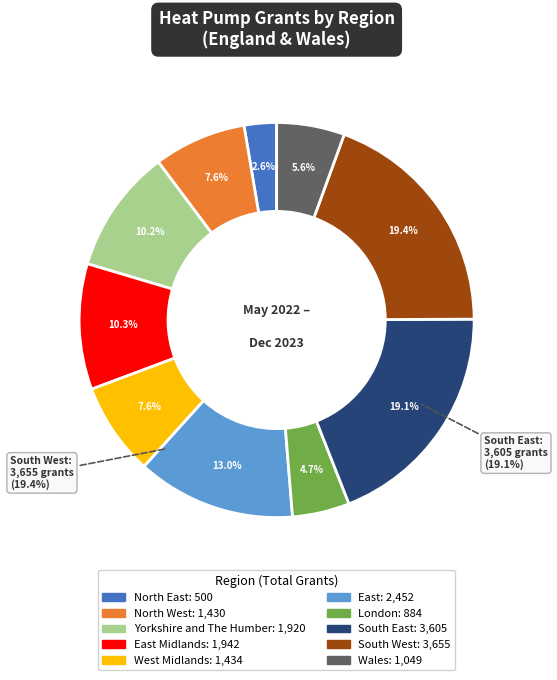

To the nearest percent, what is the difference between the East and Wales slice percentages?

7%